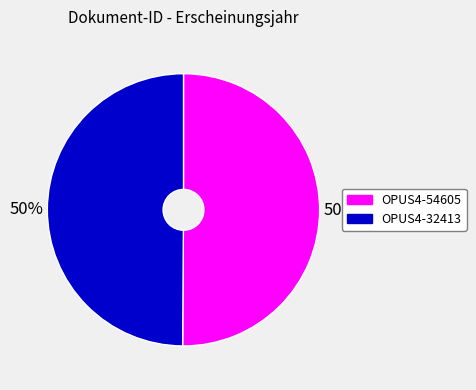

Is it true that OPUS4-54605 is 50% of the pie?

True